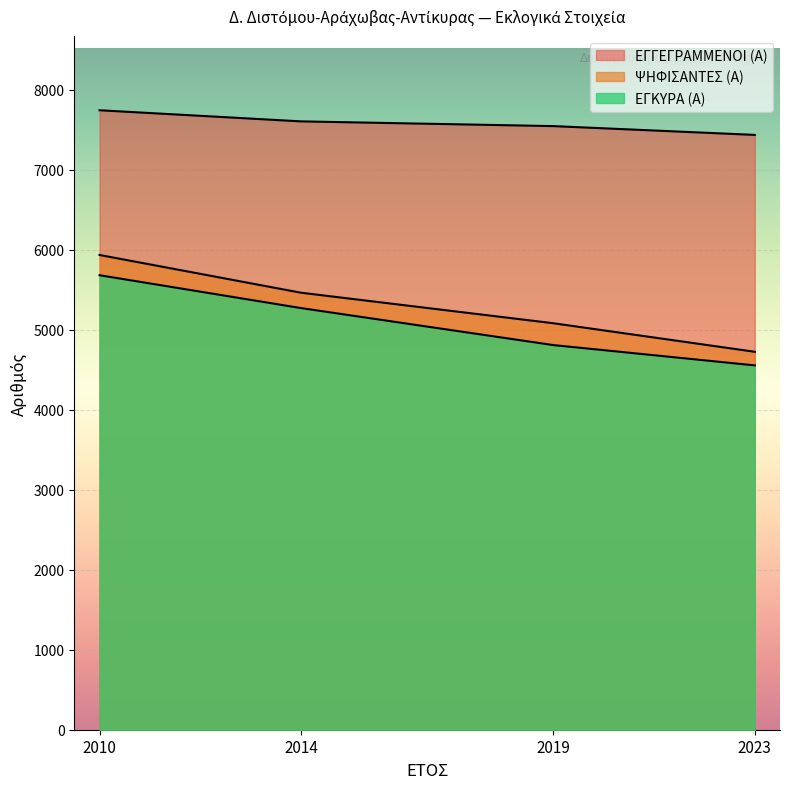

How many lines are shown in the chart?

3